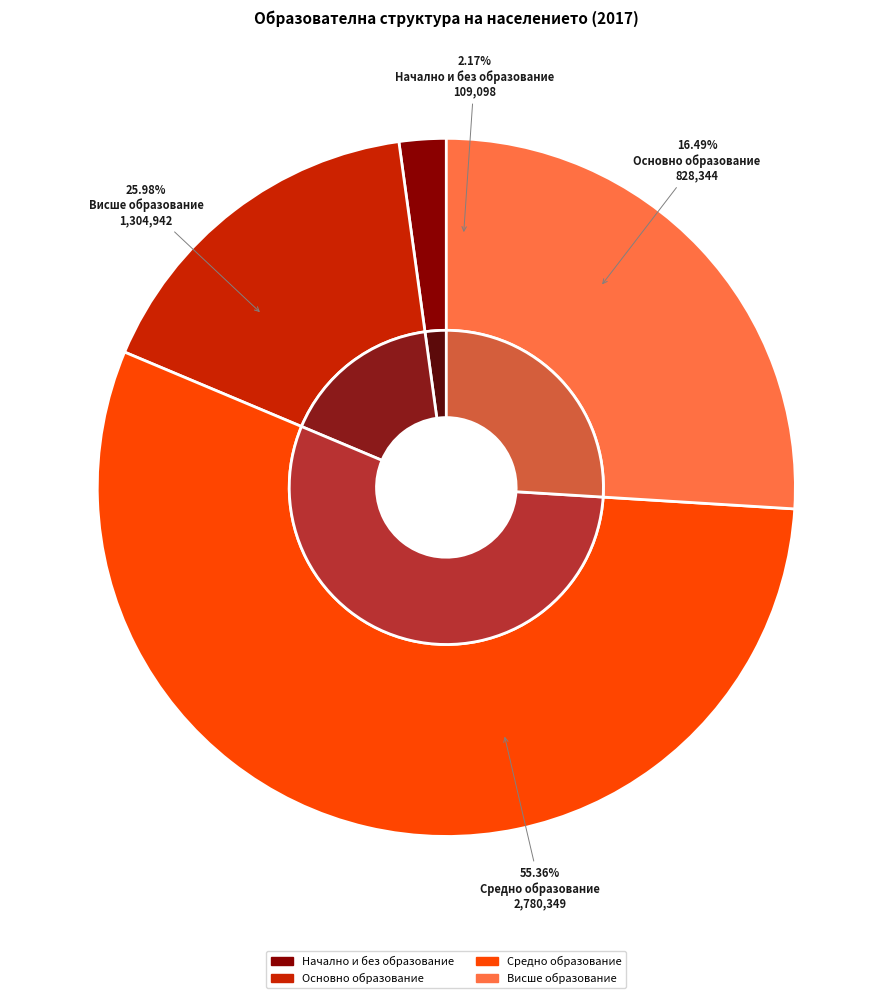

Do Основно образование and Висше образование together represent more than half of the pie?

No